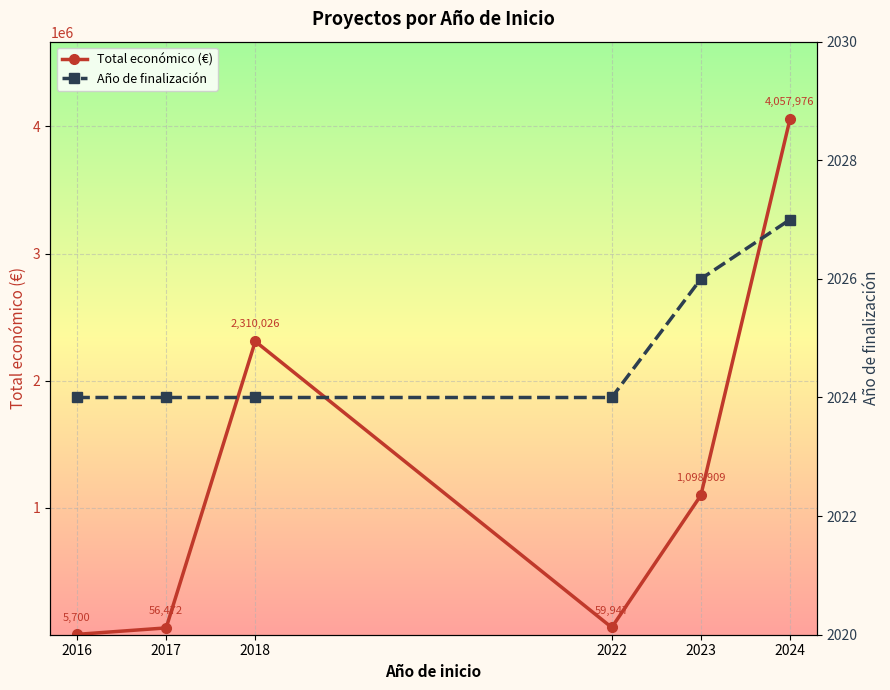

Is it true that Total económico (€) equals 1551 at 2016?

False